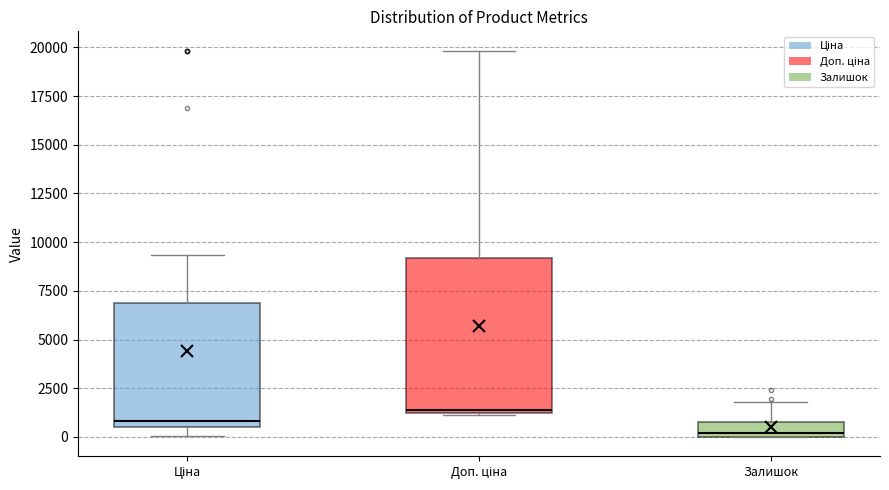

Where does the upper whisker of the box for Залишок end on the y-axis? The values are not printed on the chart, so give them approximately, as read against the axis.

2000